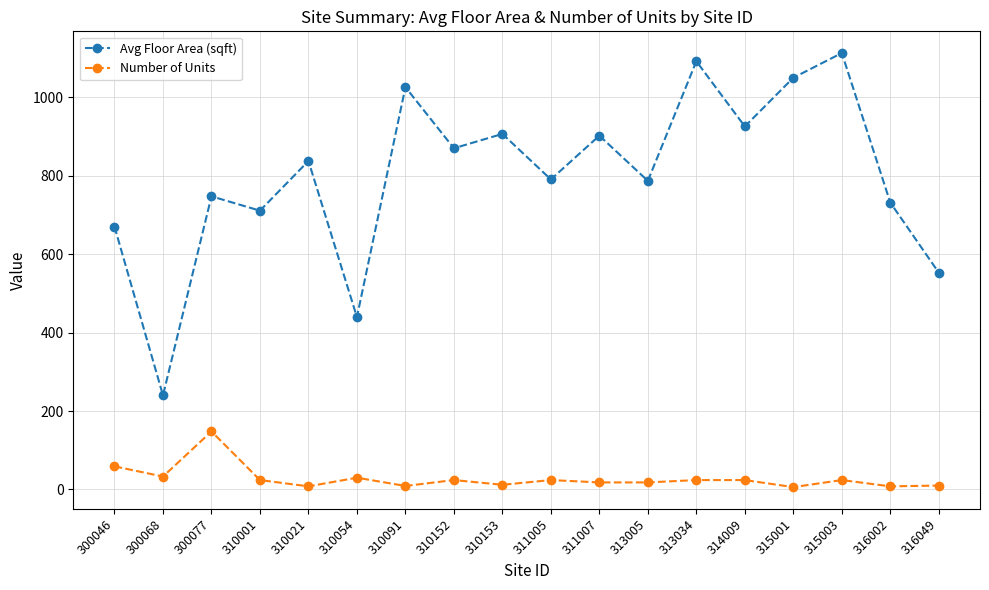

True or false: Number of Units and Avg Floor Area (sqft) intersect in this chart.

False